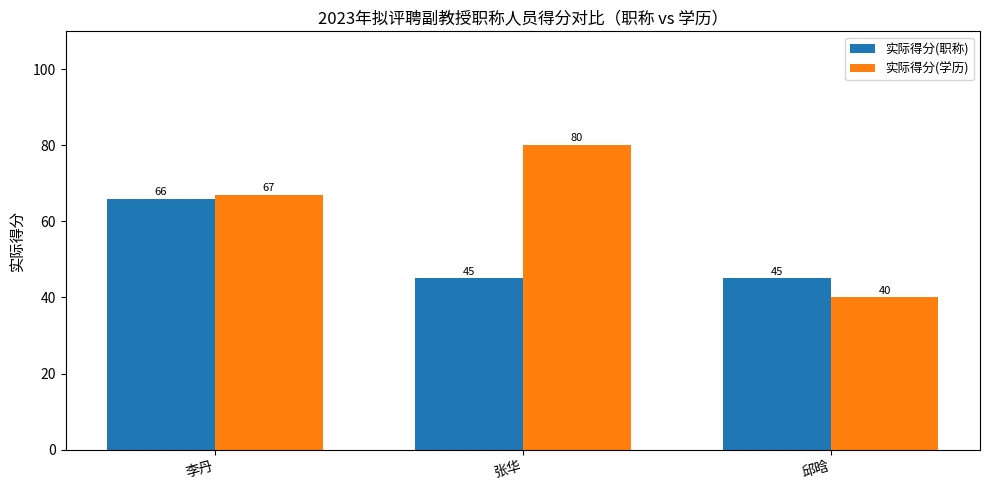

Read the 实际得分(职称) value at 邱晗, to the nearest 5.

45